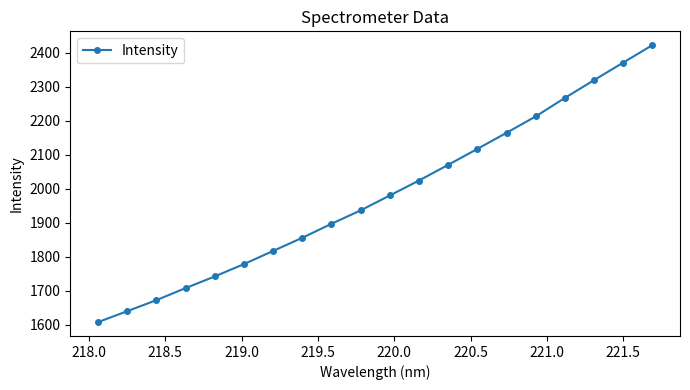

What is the average value?

1980.3